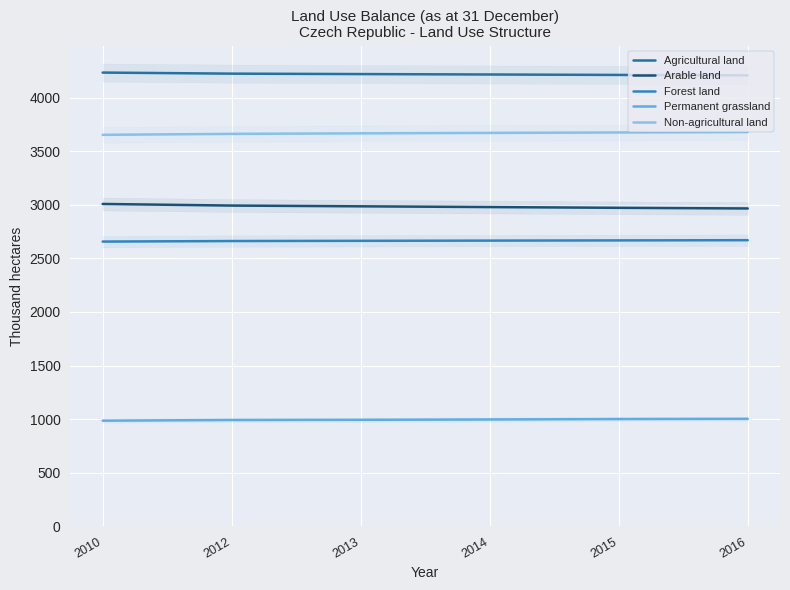

Which series has the widest spread of values?

Arable land